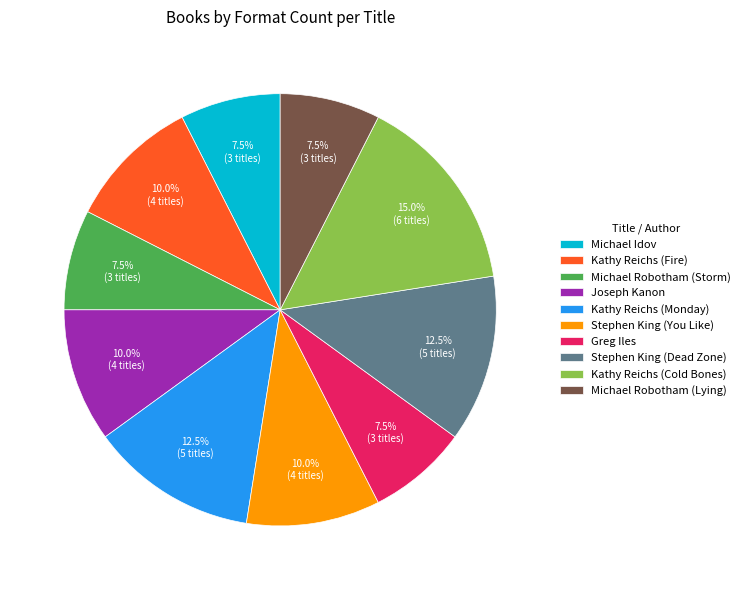

Approximately how many times larger is the value at Michael Idov compared to Greg Iles?

1.0